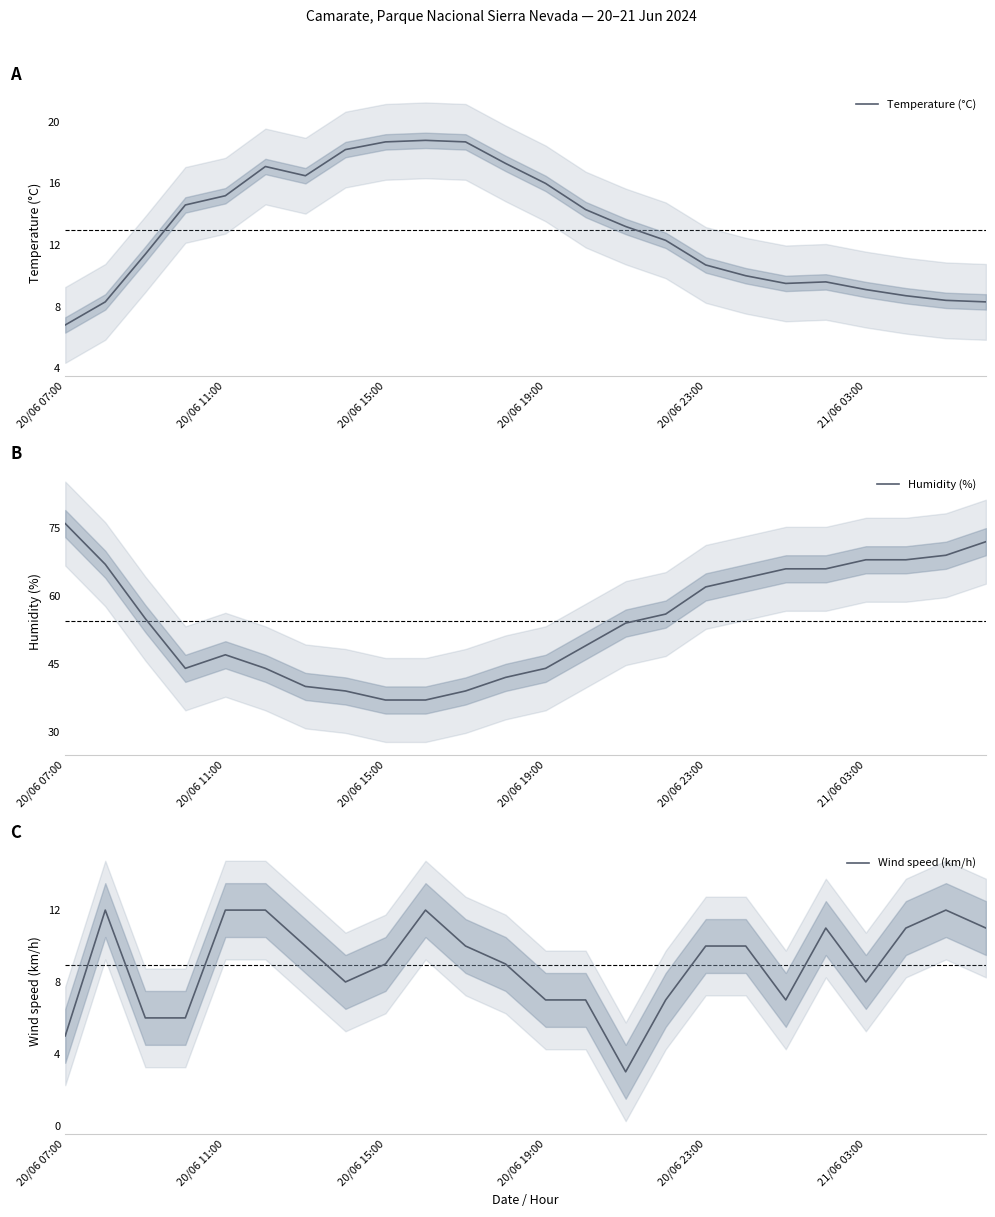

Is it true that Temperature (°C) equals 9.5 at 20/06 11:00?

False